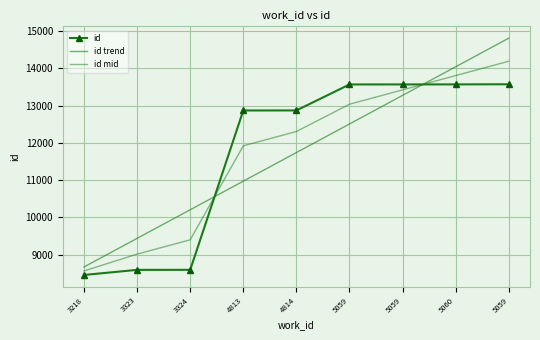

Reading right to left, transcribe all the data shown in this chart.

id: 13571.0	13568.0	13567.0	13566.0	12869.0	12868.0	8592.0	8591.0	8455.0
id trend: 14808.1	14040.7	13273.3	12505.9	11738.6	10971.2	10203.8	9436.4	8669.0
id mid: 14189.5	13804.4	13420.2	13036.0	12303.8	11919.6	9397.9	9013.7	8562.0